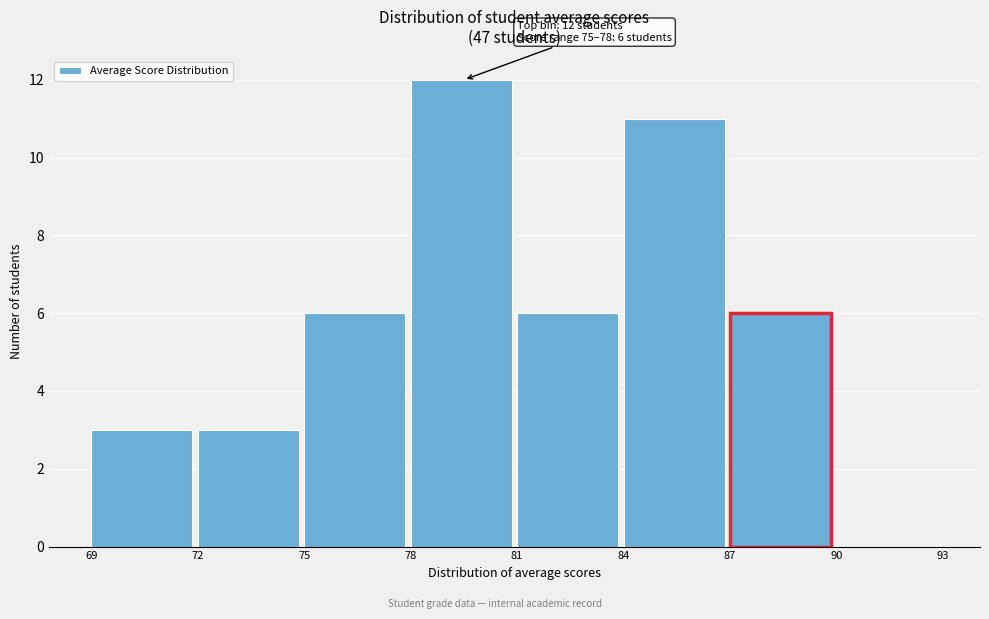

Which range on the x-axis has the tallest bar?

78 to 81